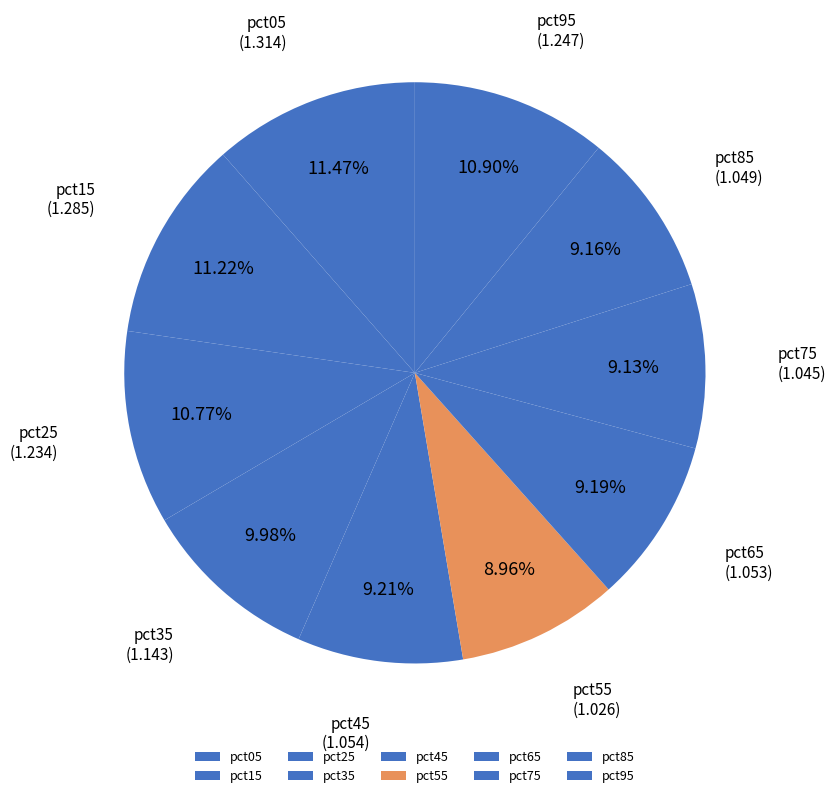

How many slices are in this pie chart?

10